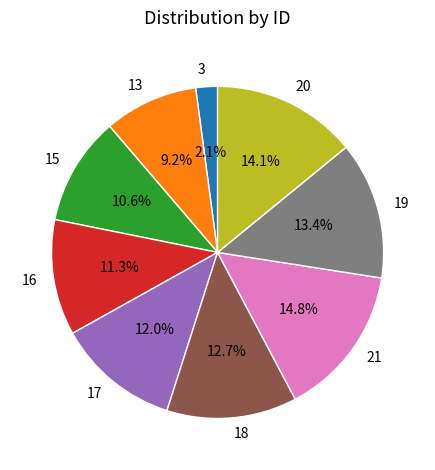

Is it true that 15 is 11% of the pie?

True